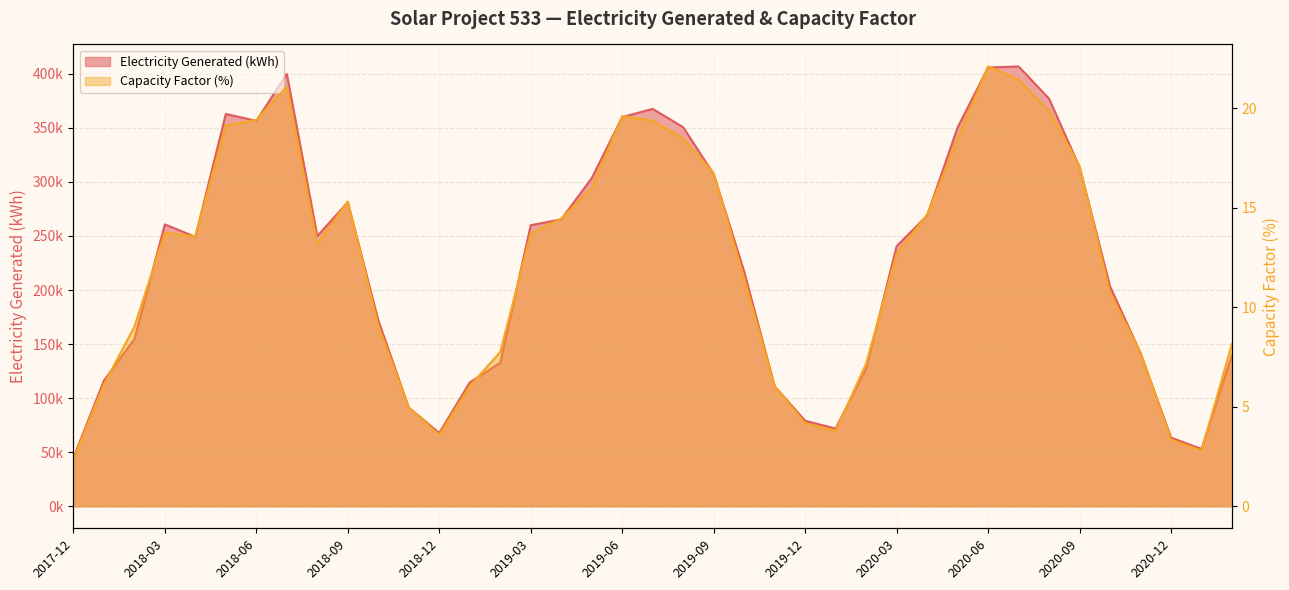

Which series has the largest range (max minus min)?

Electricity Generated (kWh)